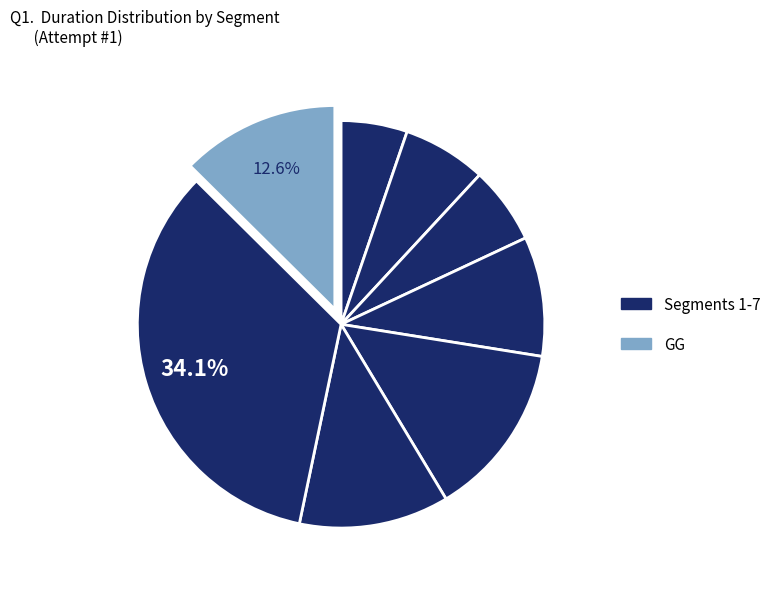

Count the number of slices in the pie.

8